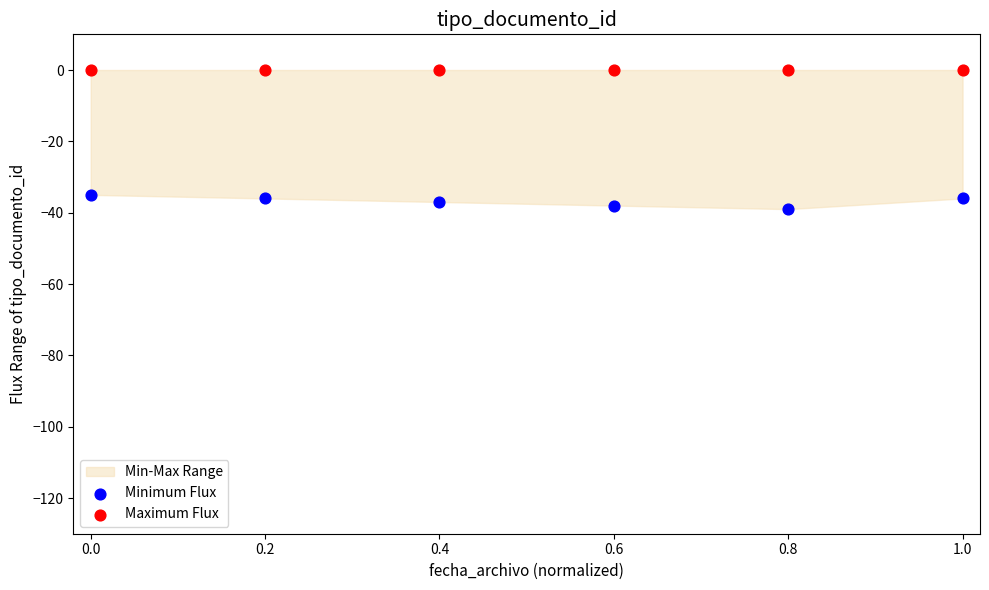

Which series reaches the maximum Y coordinate?

Maximum Flux